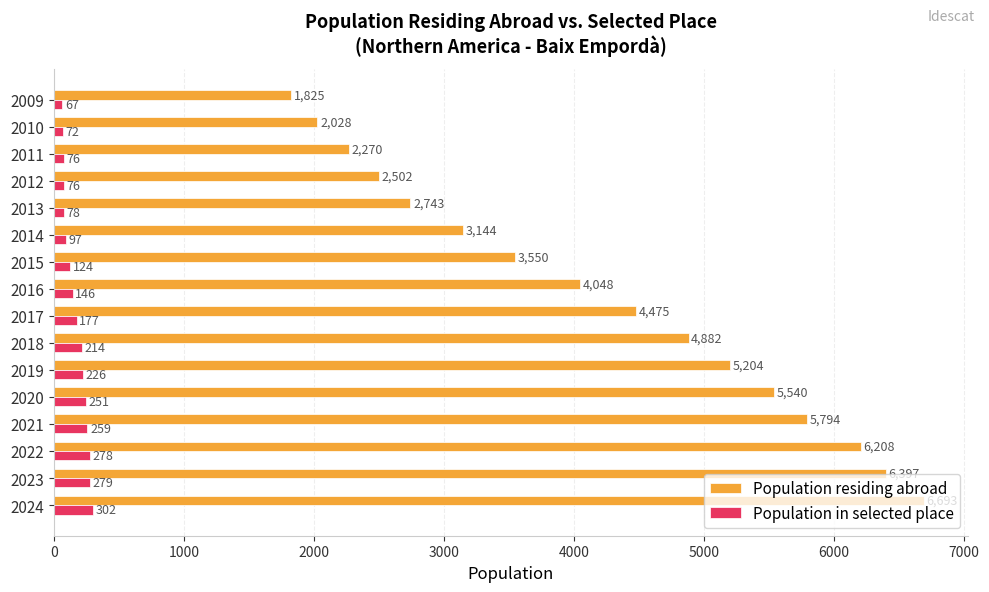

Read the Population residing abroad value at 2018.

4882